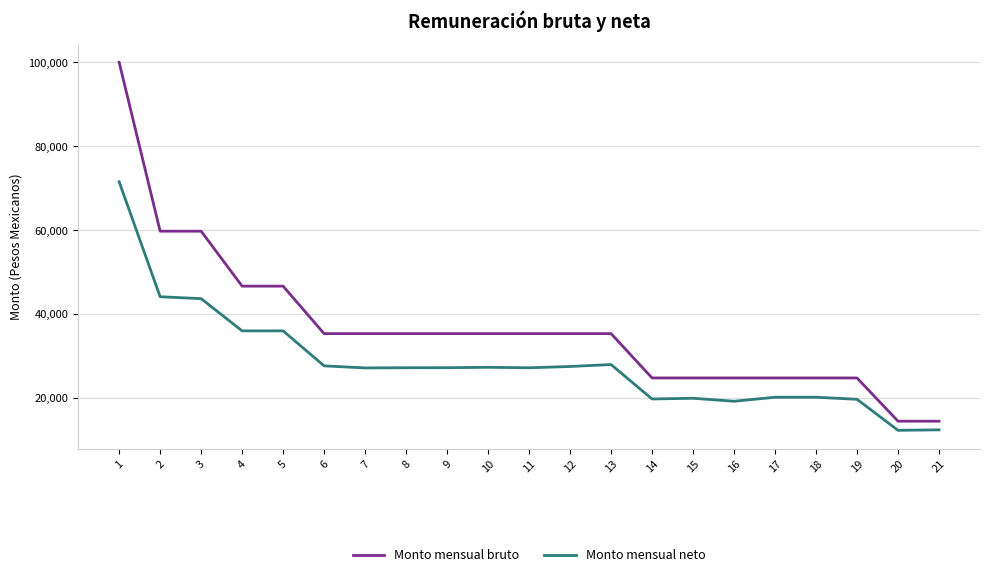

List the series in order of their peak value, lowest first.

Monto mensual neto, Monto mensual bruto